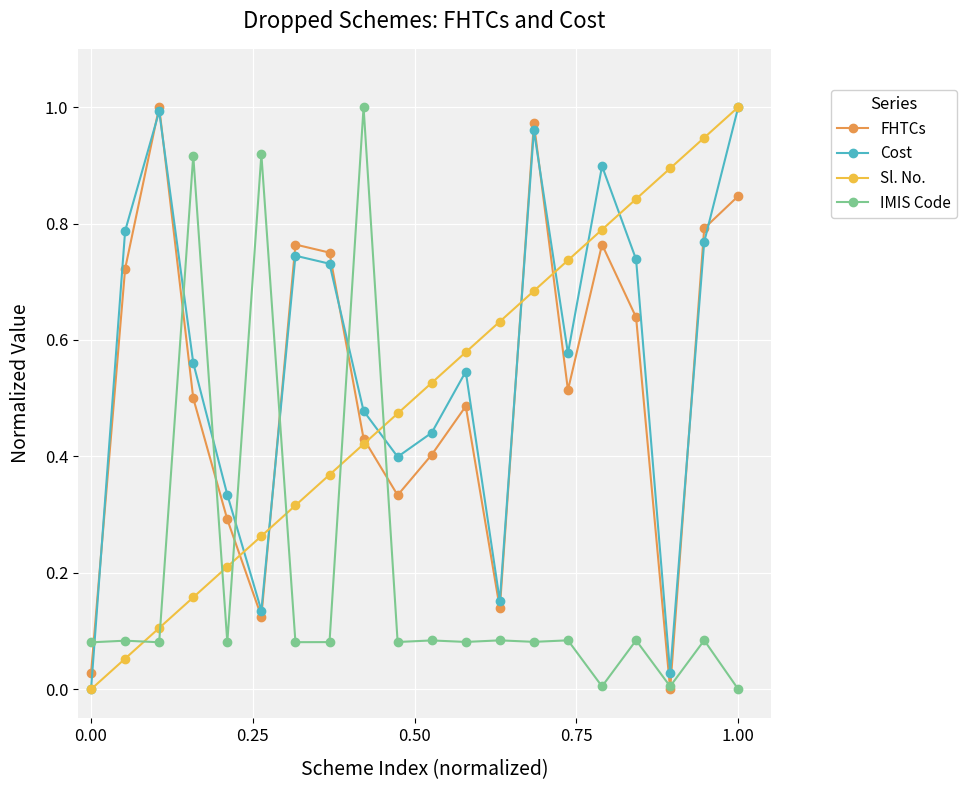

True or false: Sl. No. has more than 1 interior local peaks.

False